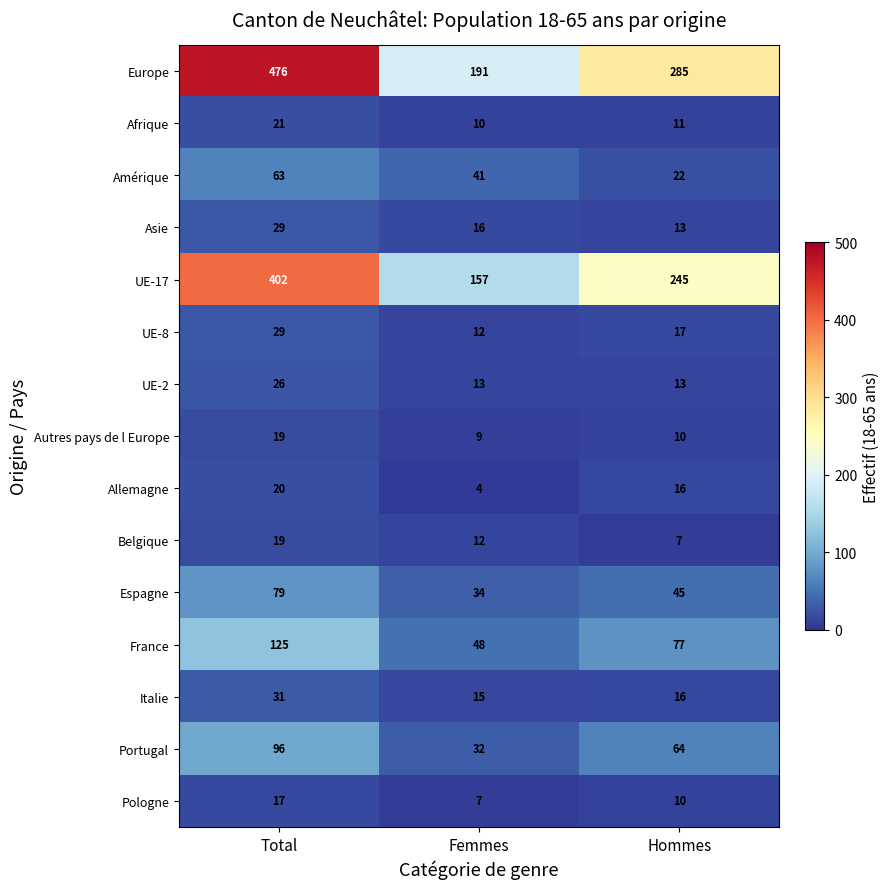

Where does the Espagne series first go above 45?

Total